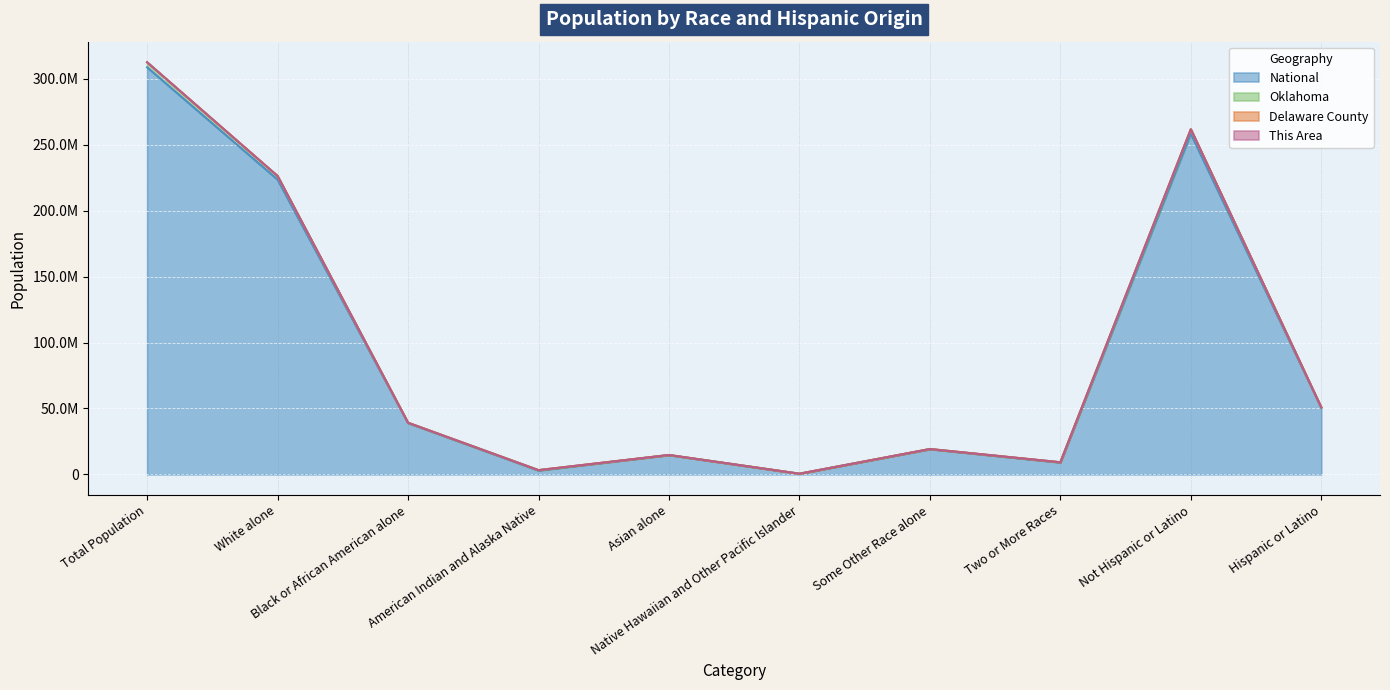

Between Not Hispanic or Latino and Hispanic or Latino, which is larger?

Not Hispanic or Latino